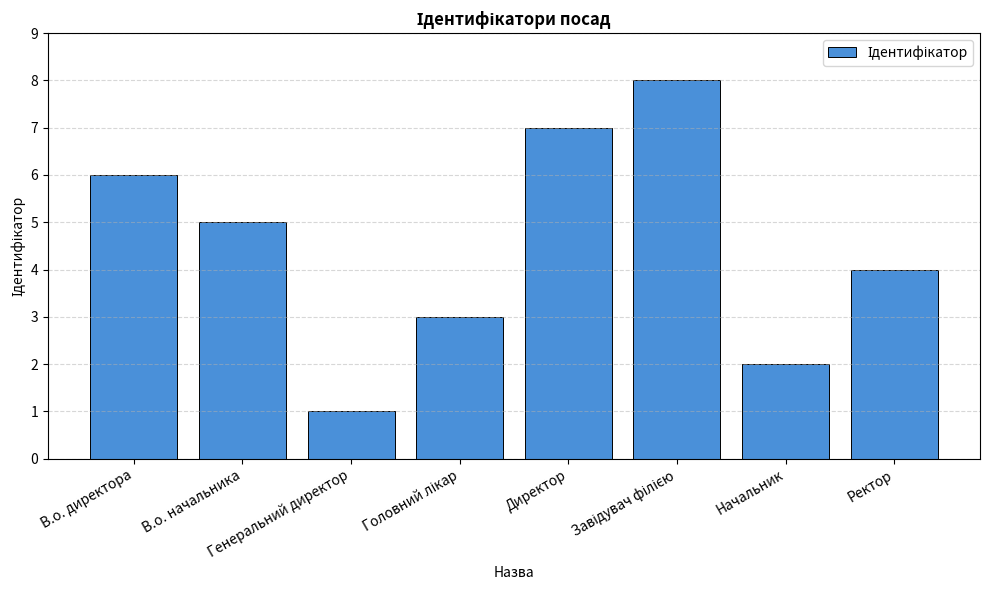

Reading right to left, what are all the values shown in this chart?

4	2	8	7	3	1	5	6